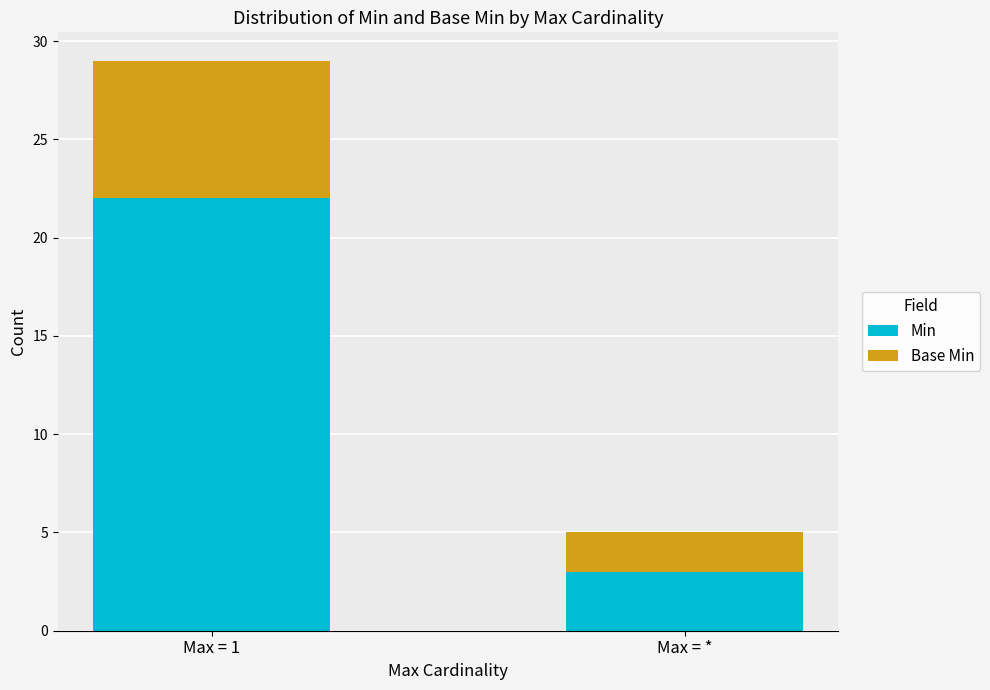

At which category is the sum across all series the highest?

Max = 1